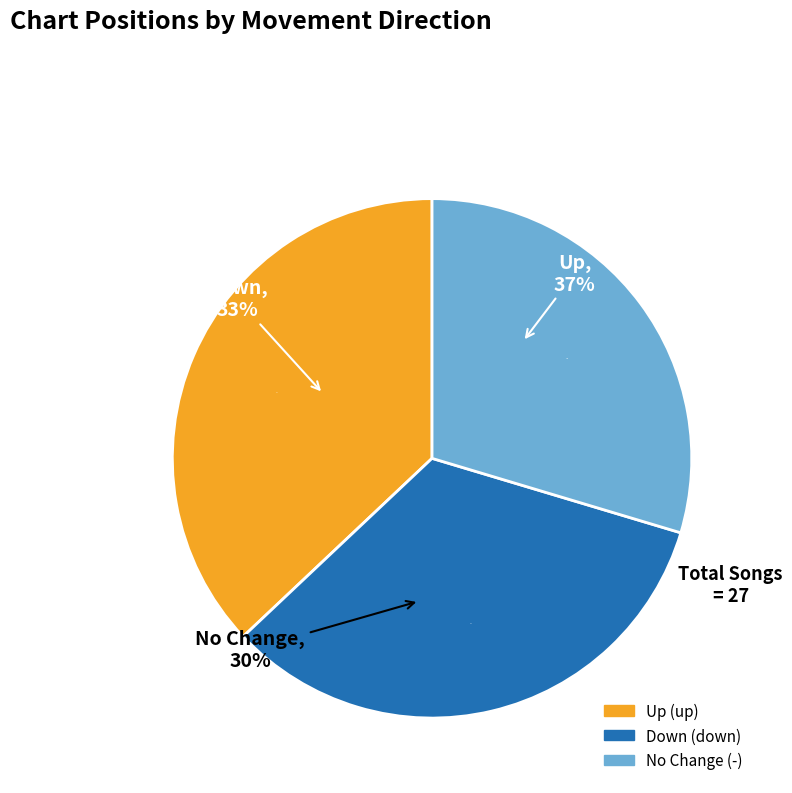

What percentage is the - slice, to the nearest percent?

30%